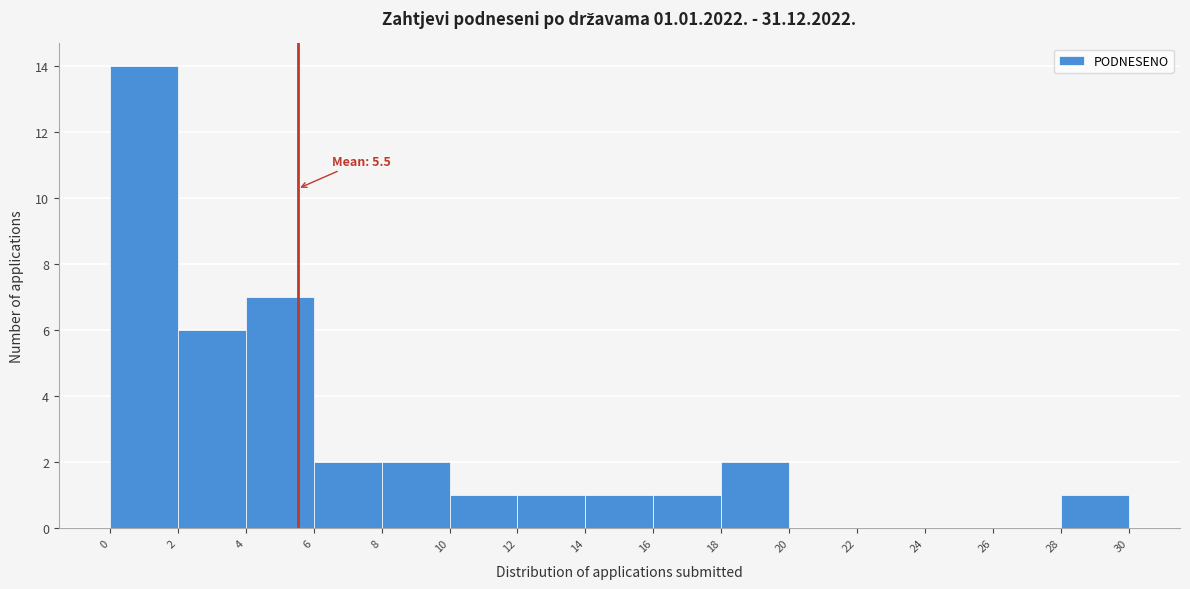

Which range on the x-axis has the tallest bar?

0 to 2